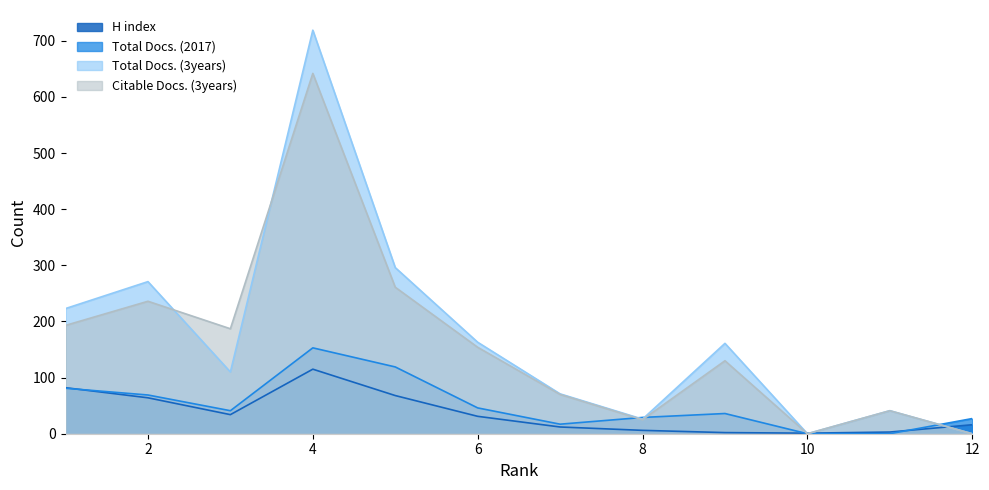

Which series has the largest range (max minus min)?

Total Docs. (3years)